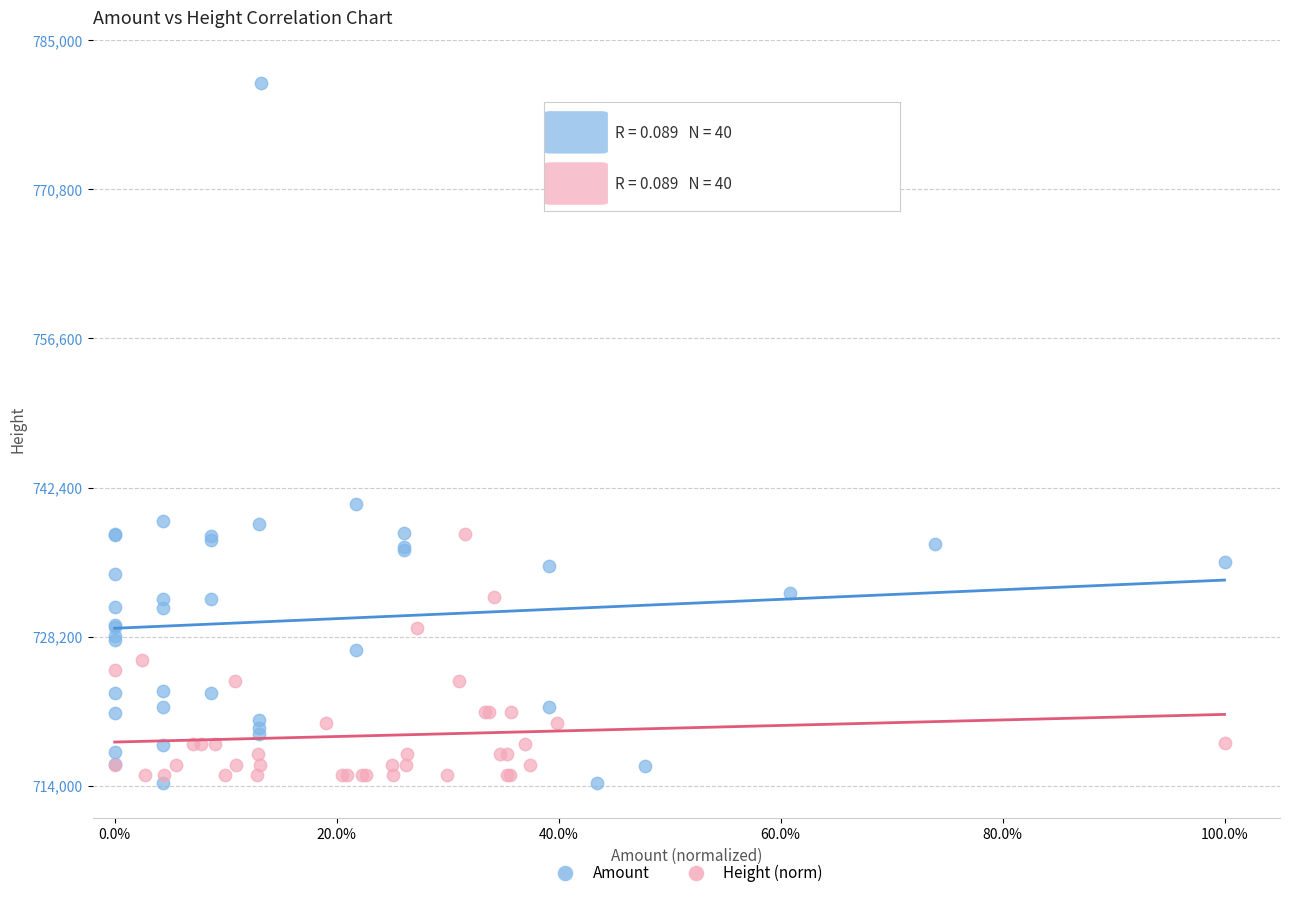

What are all the series names shown in the legend?

Amount, Height (norm)